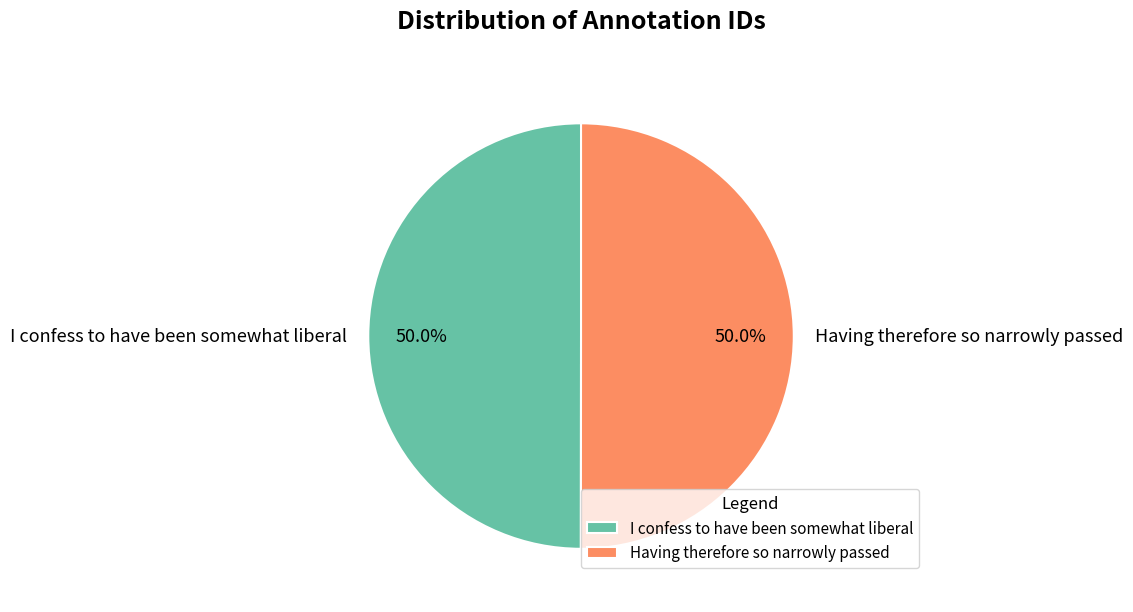

Is the sum of Having therefore so narrowly passed and I confess to have been somewhat liberal greater than half?

Yes